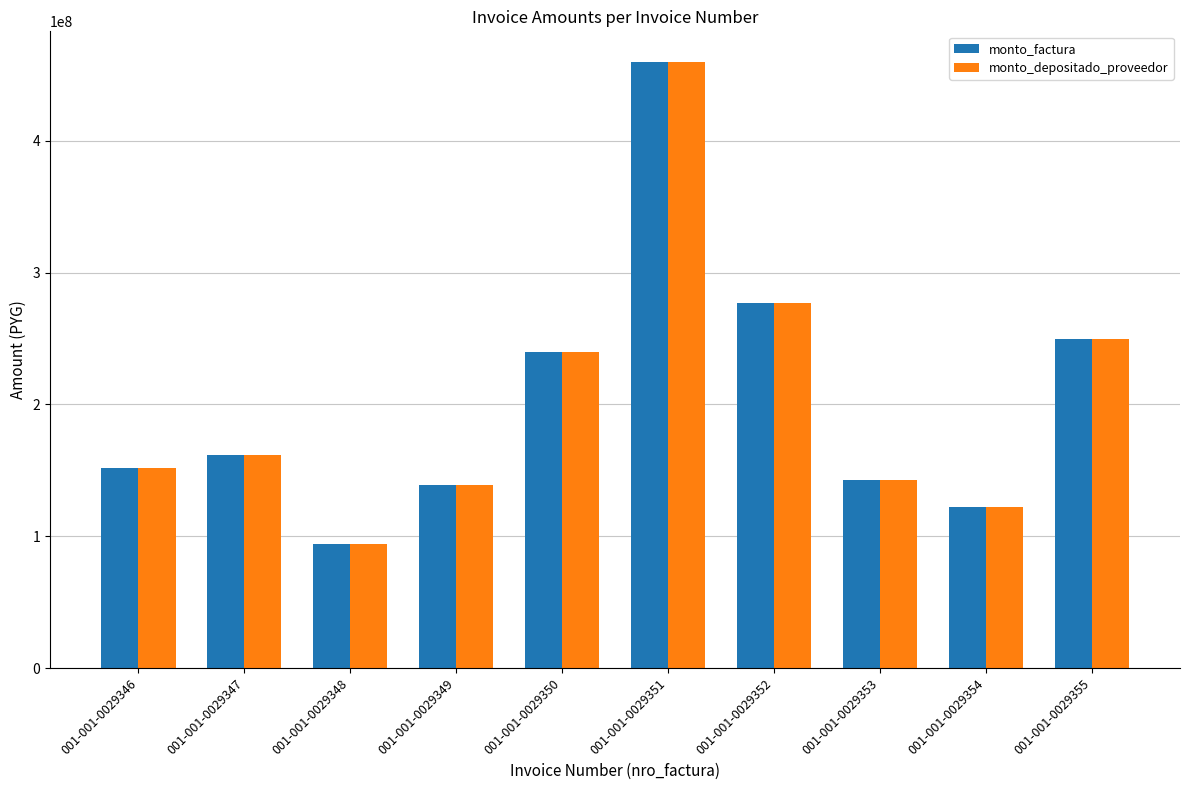

What is the highest value of the monto_factura series?

459960000